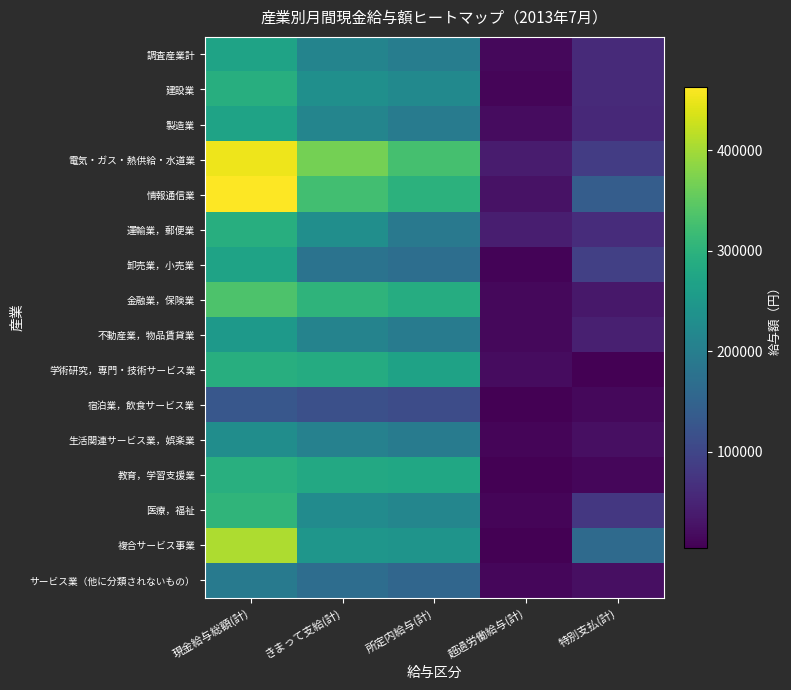

What is the total value across all series at 現金給与総額(計)?

4743707